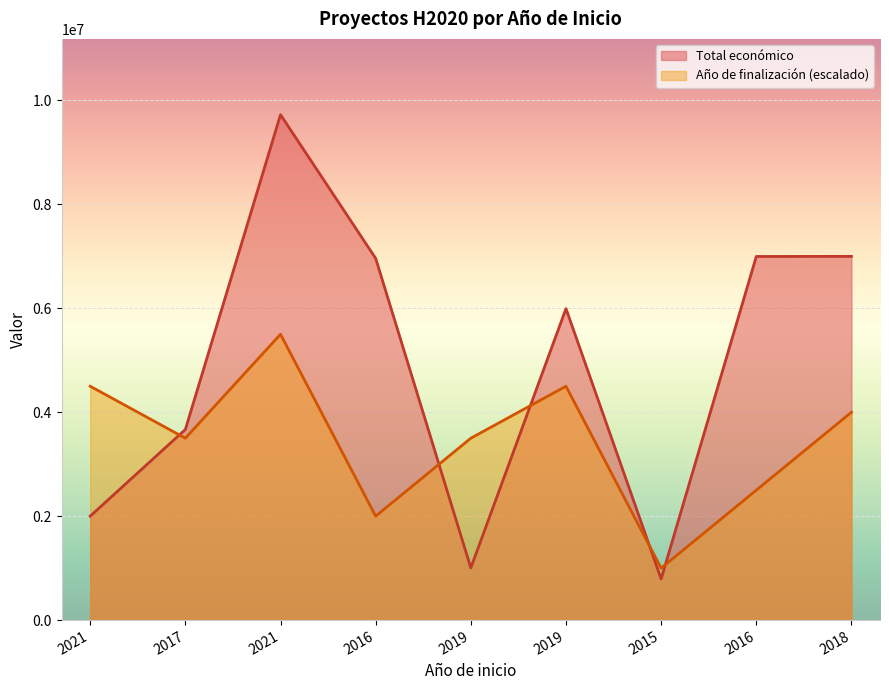

What are all the series names shown in the legend?

Total económico, Año de finalización (escalado)